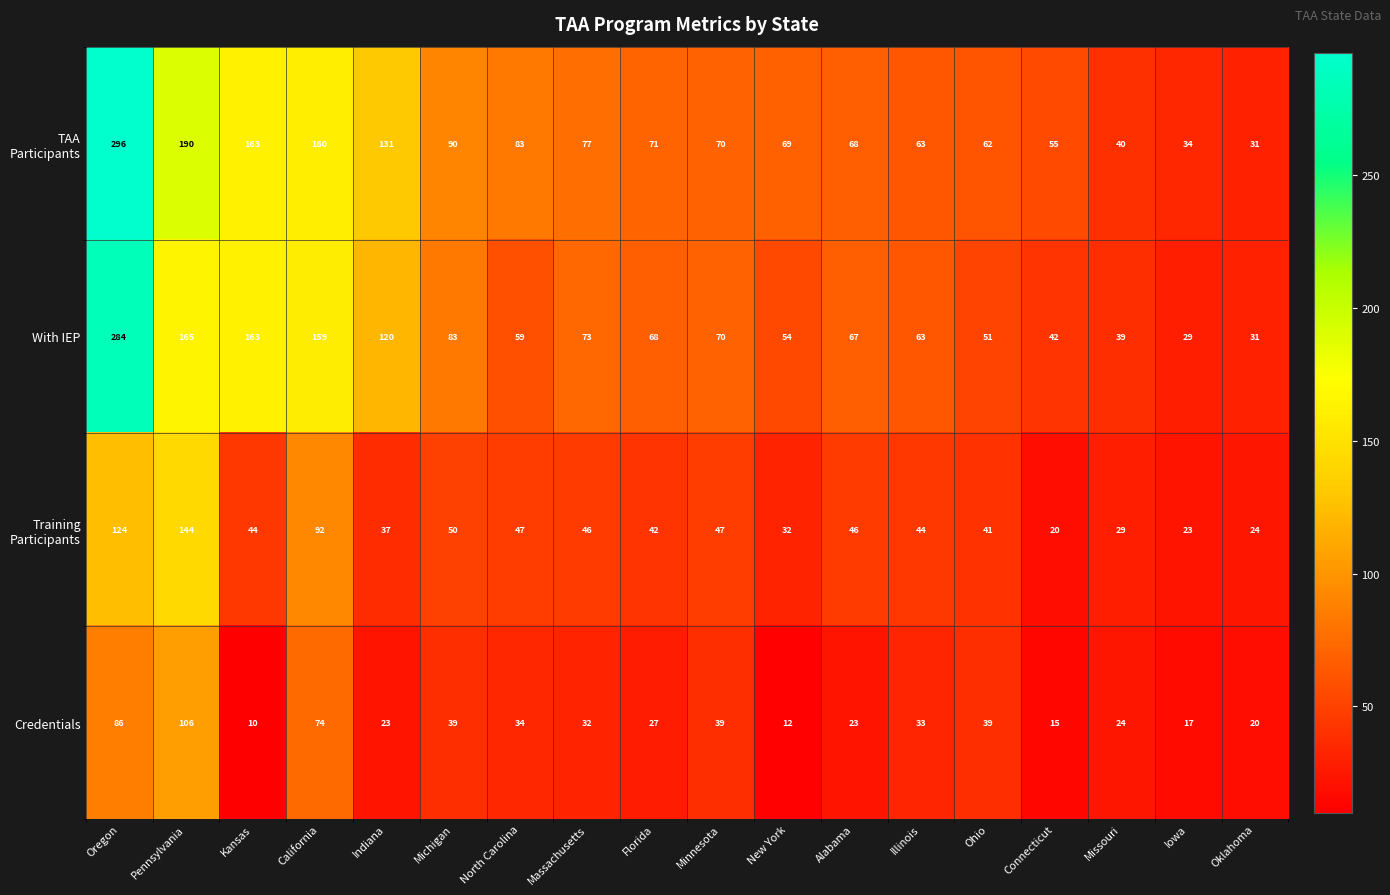

What is the difference between the highest and lowest values at Ohio?

23